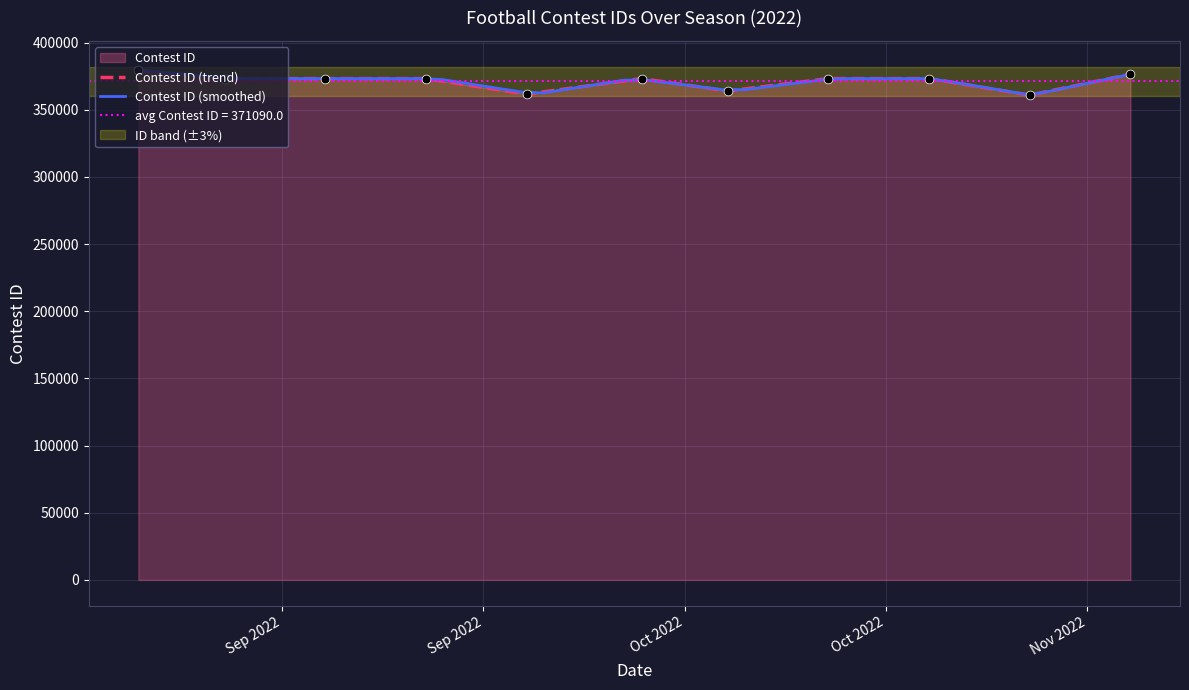

Which has a higher value, 11/4/22 or 10/7/22?

11/4/22